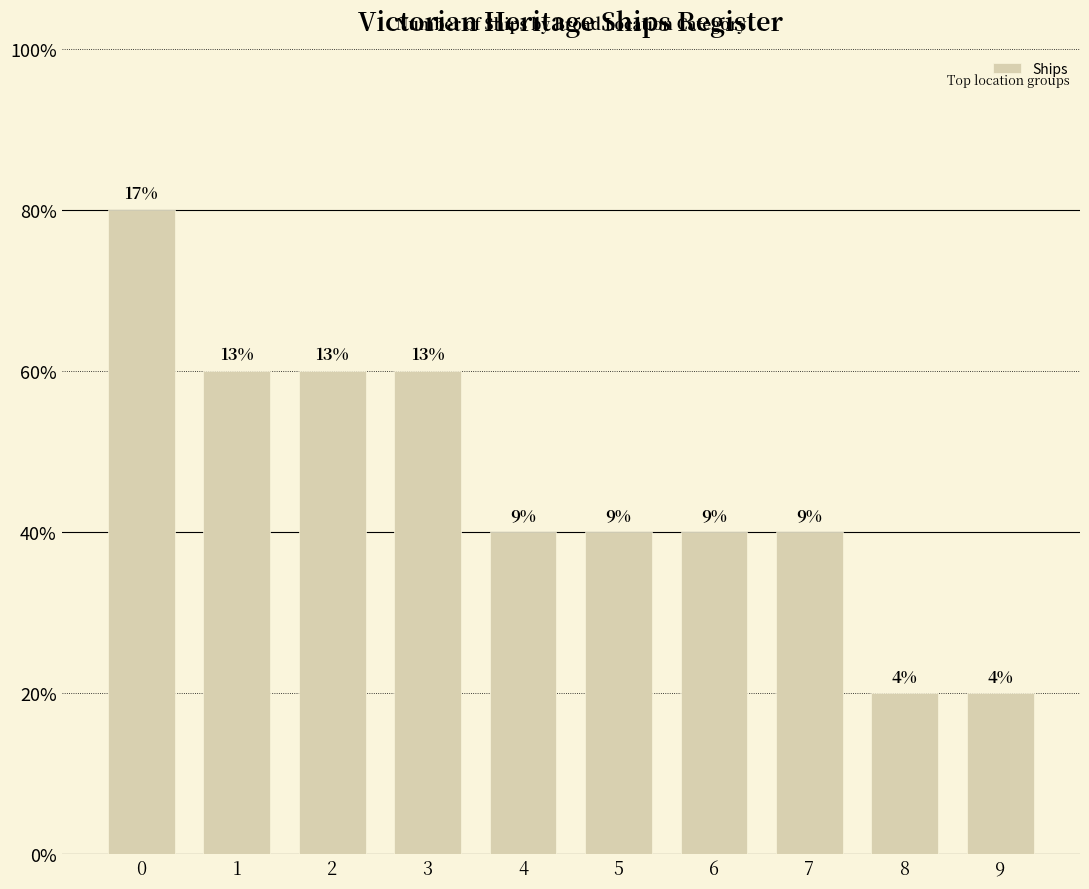

Does the chart contain any negative values?

No